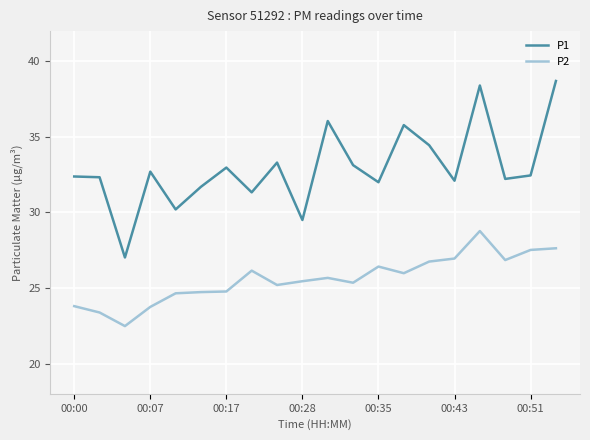

What is the maximum value for P2?

28.8